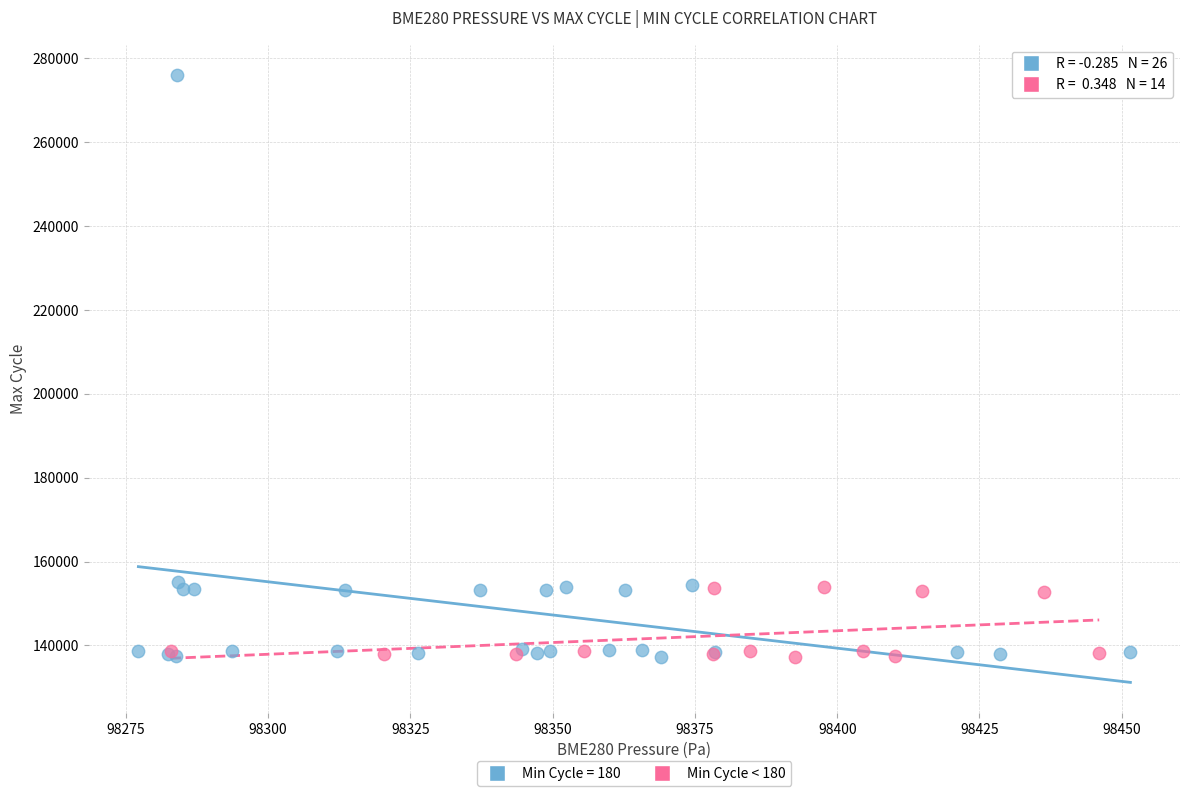

Which series has the largest Y range (max minus min)?

Min Cycle = 180